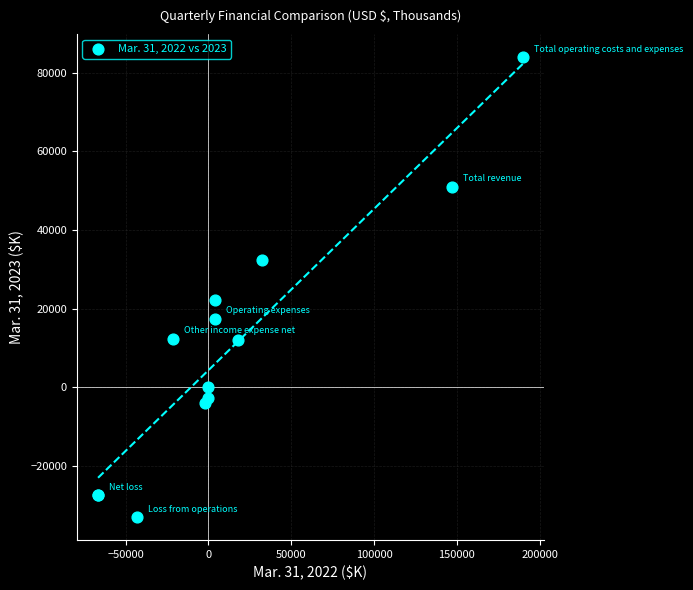

What Y value in the scatter plot is closest to 25467?

22187